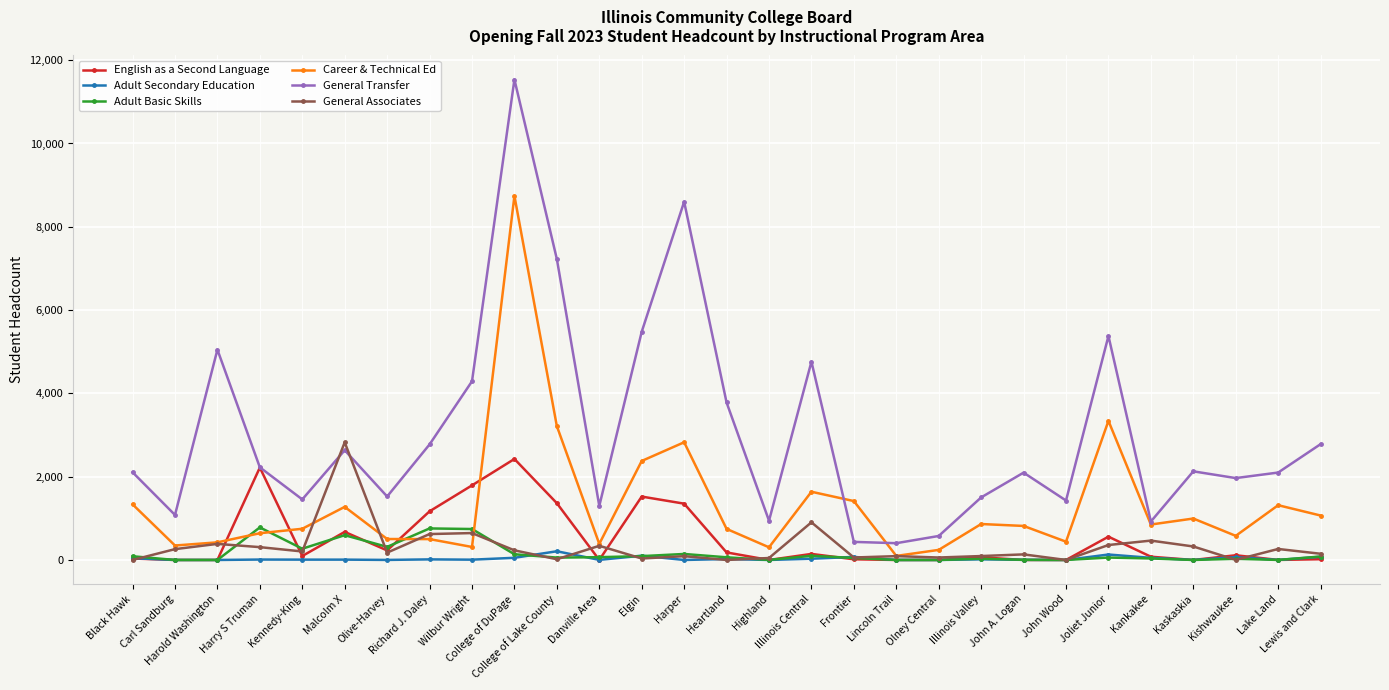

What is the maximum value for English as a Second Language?

2425